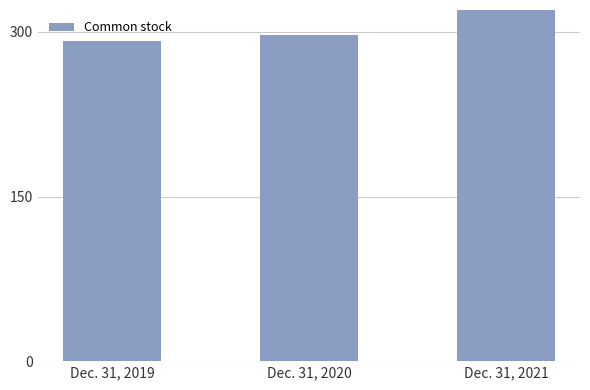

Which has a higher value, Dec. 31, 2019 or Dec. 31, 2020?

Dec. 31, 2020